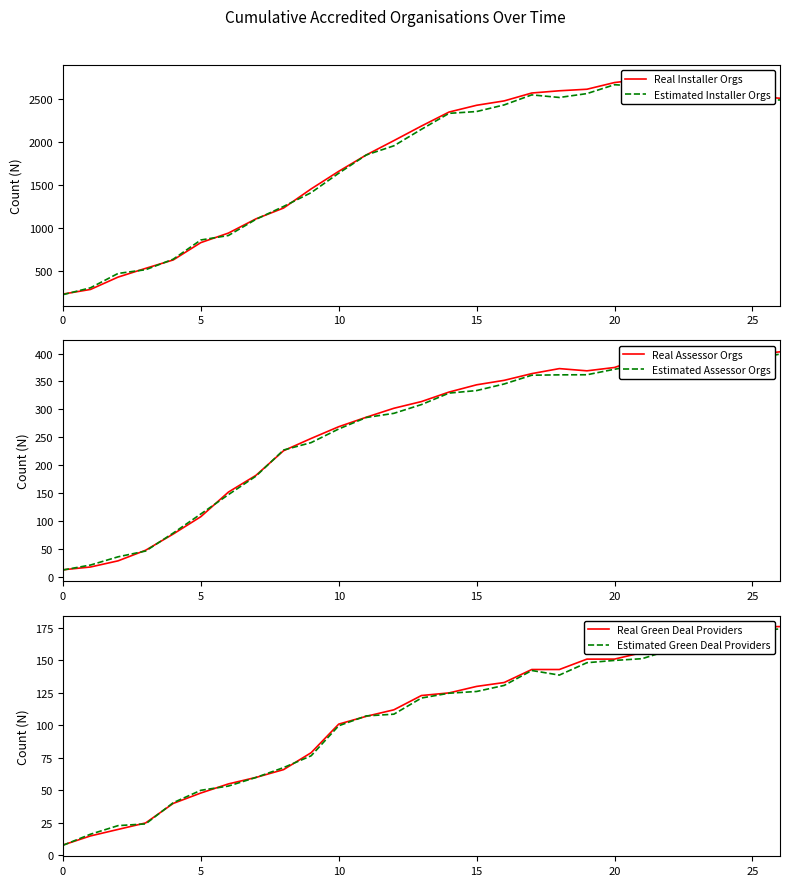

Is it true that Estimated Assessor Orgs equals 574.4 at 25?

False